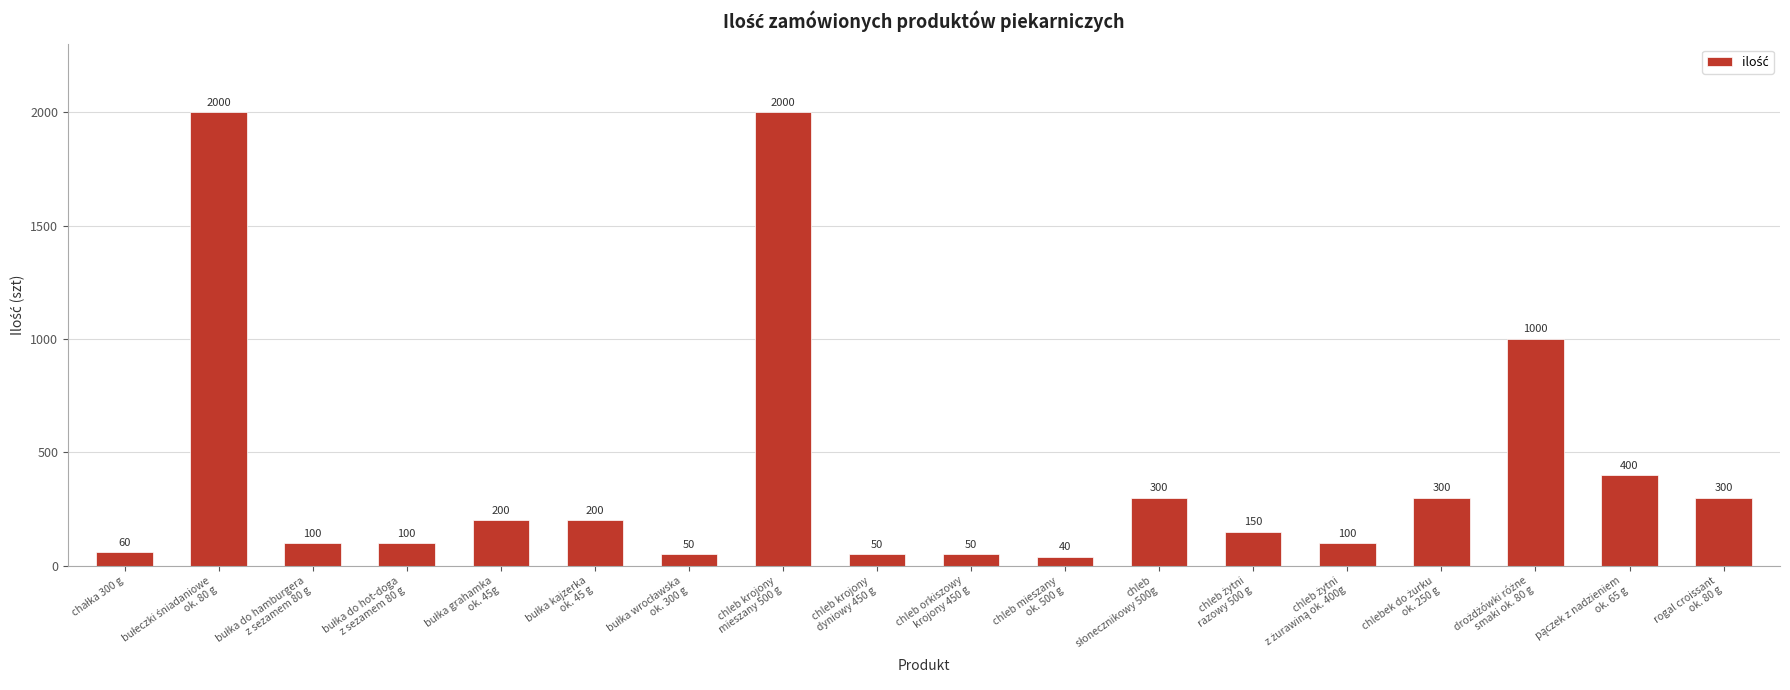

What is the difference between the second highest and minimum values?

1960